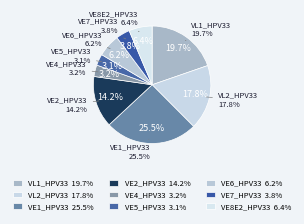

To the nearest percent, what is the combined percentage of VE4_HPV33 and VE2_HPV33?

17%